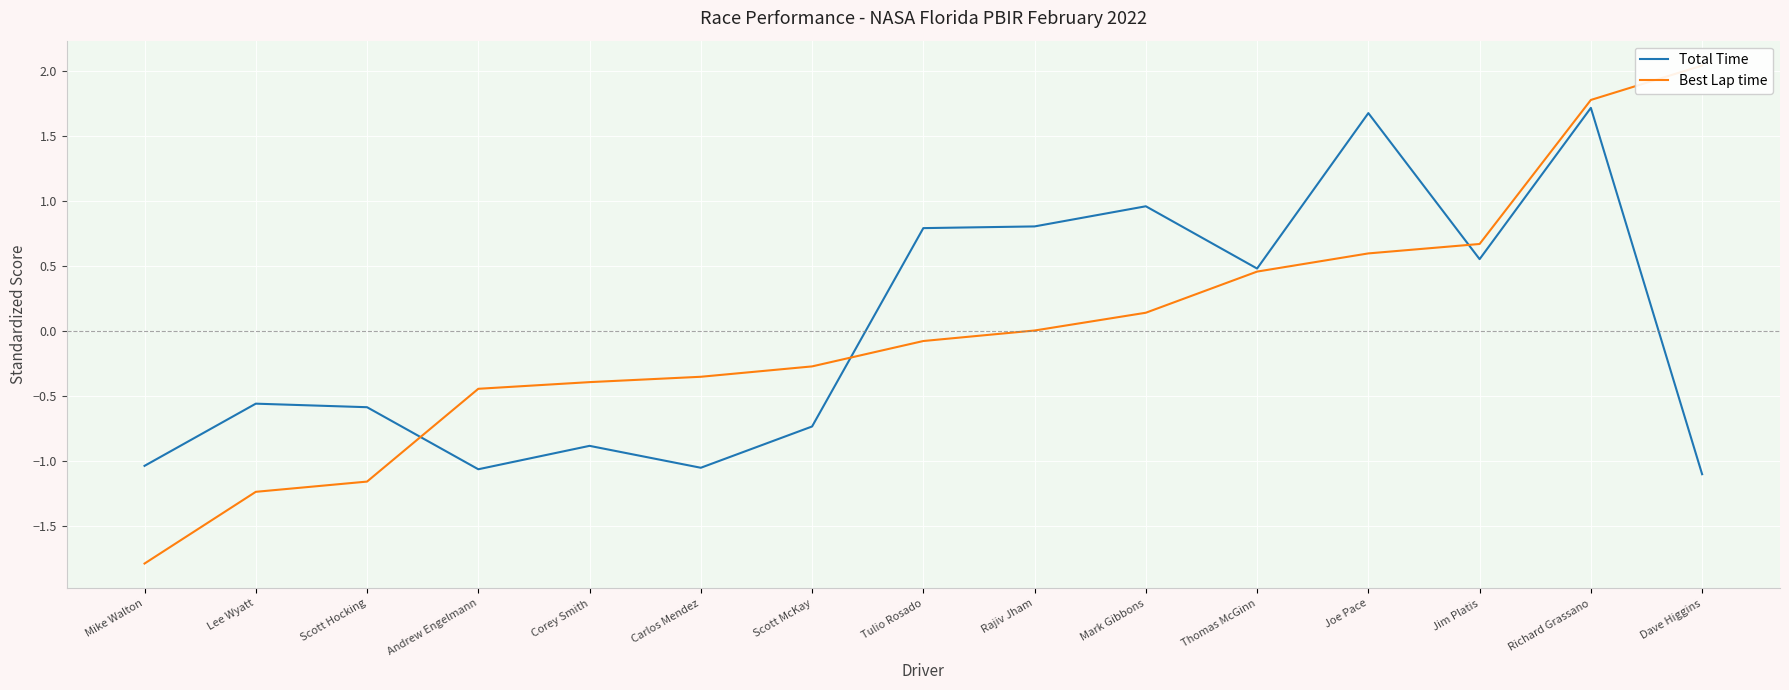

After their last crossing, which series has the higher values: Best Lap time or Total Time?

Best Lap time